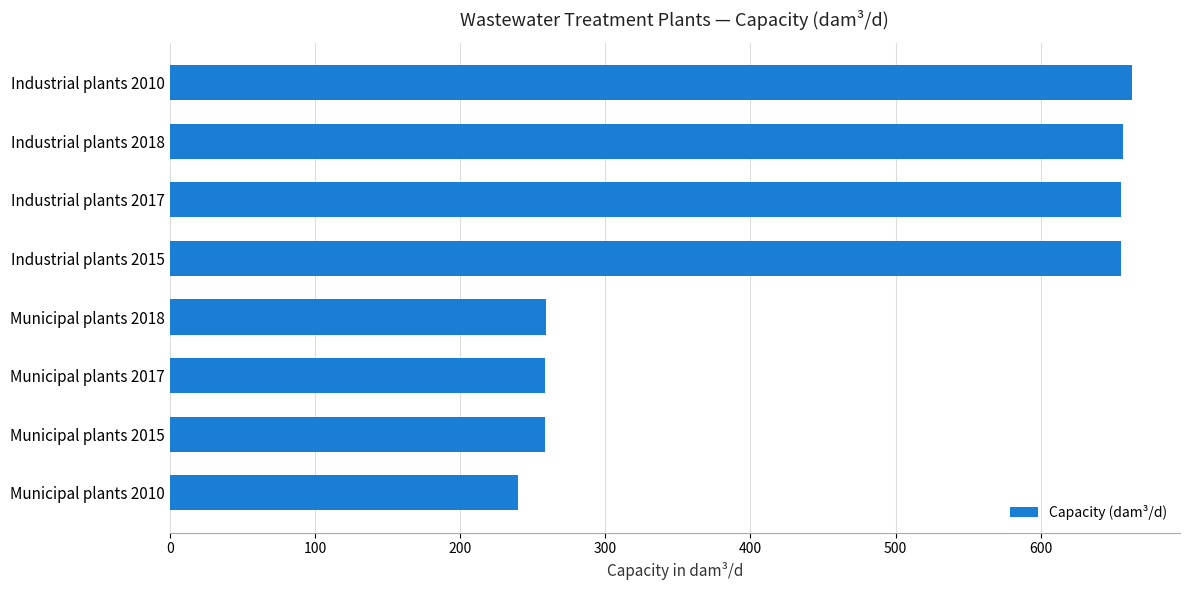

What is the difference between the maximum and minimum values?

422.7